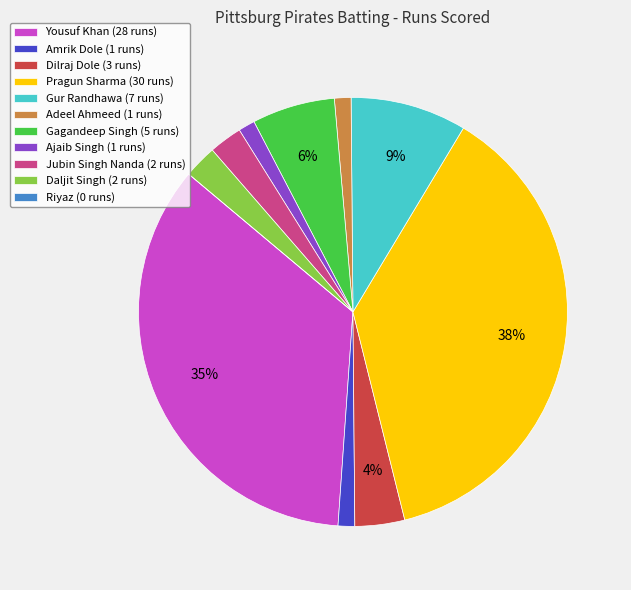

To the nearest percent, what percentage of the pie is Amrik Dole (1 runs)?

1%